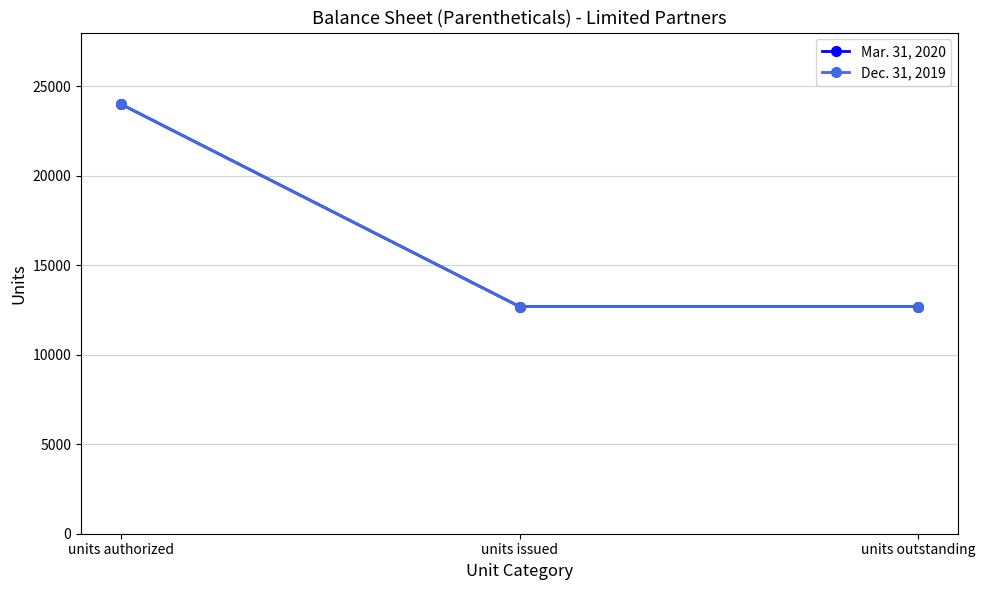

Does the chart have visible grid lines?

Yes